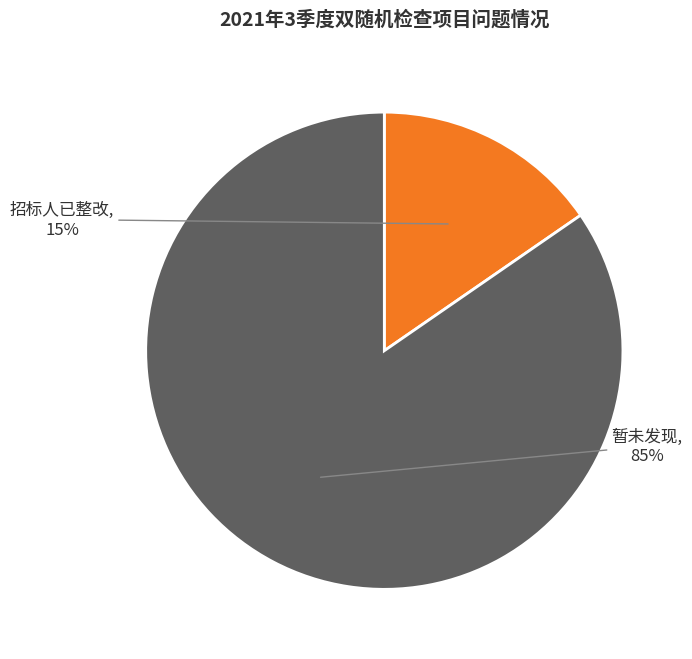

What is the largest slice in the pie chart?

暂未发现